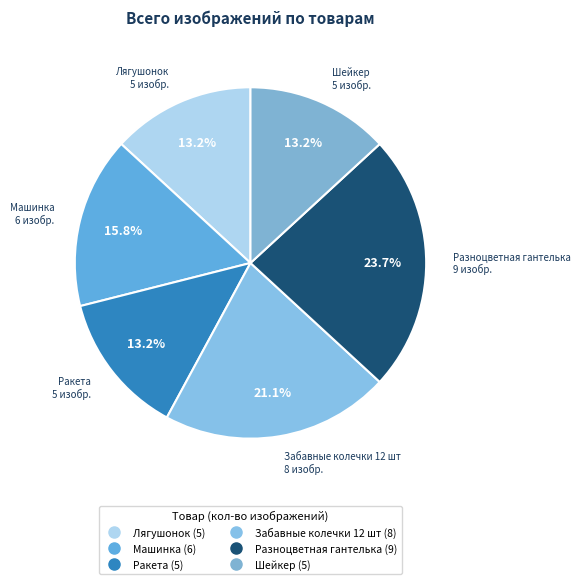

Which has a higher value, Машинка or Забавные колечки 12 шт?

Забавные колечки 12 шт